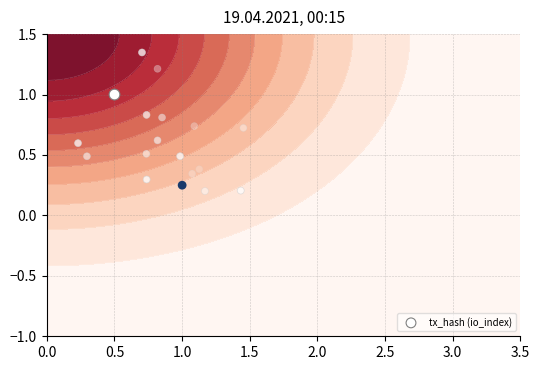

How many series are shown in this chart?

1